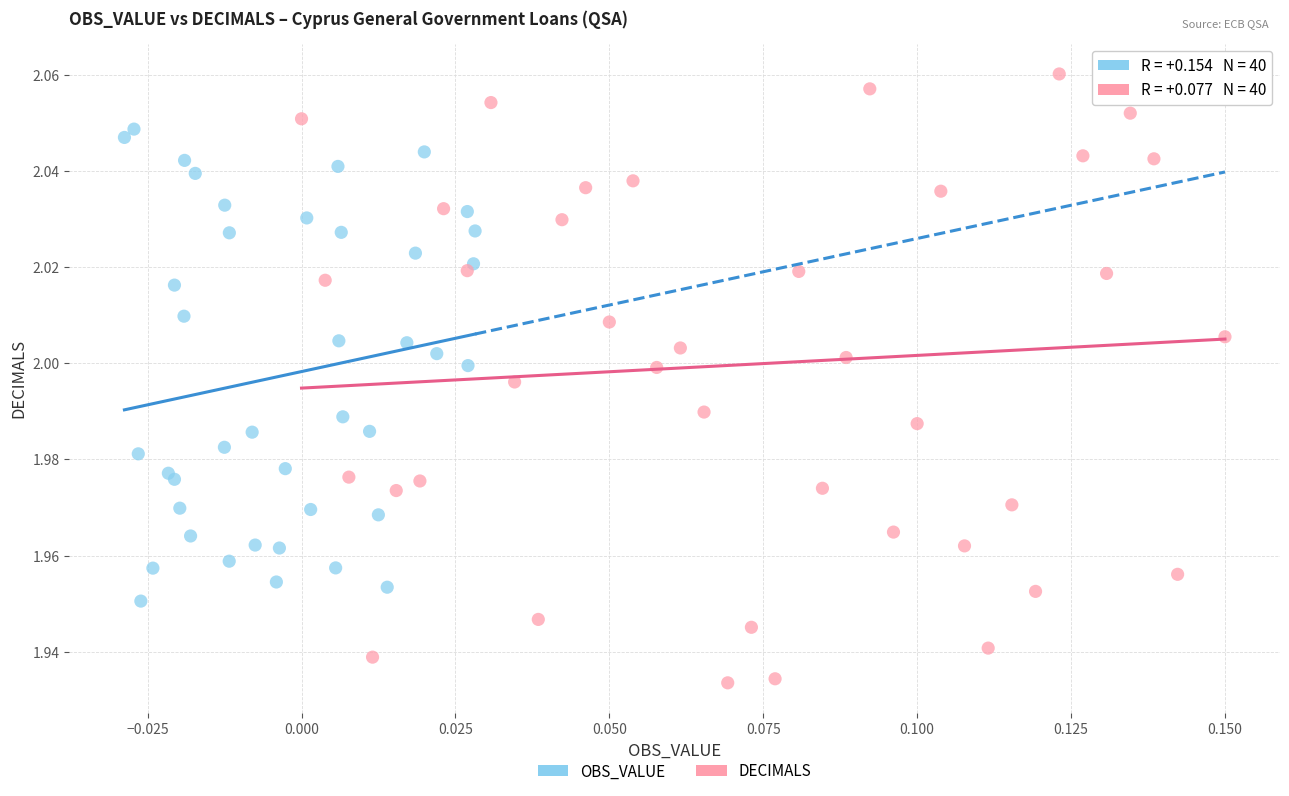

Which series contains the highest Y value?

DECIMALS